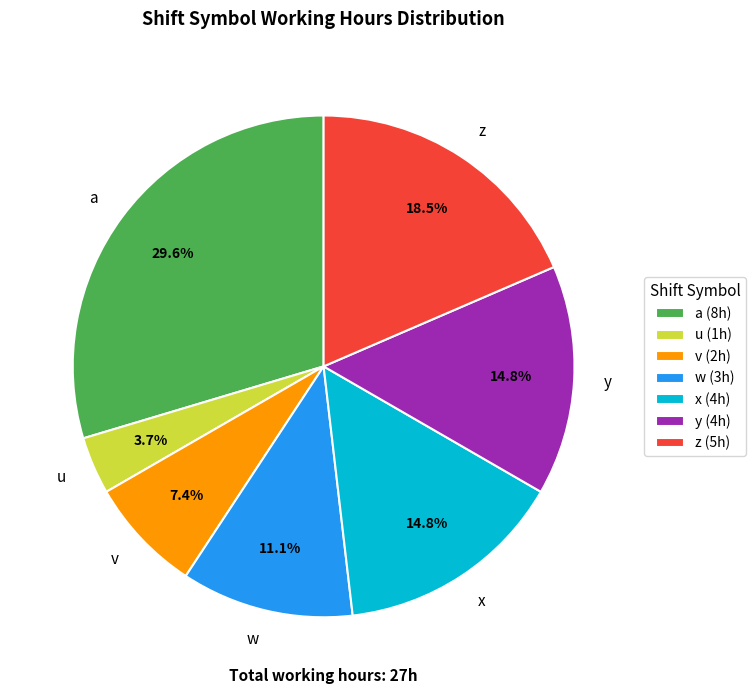

Is z the majority of the pie?

No